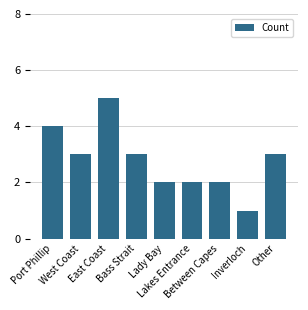

Between Lady Bay and Inverloch, which is larger?

Lady Bay